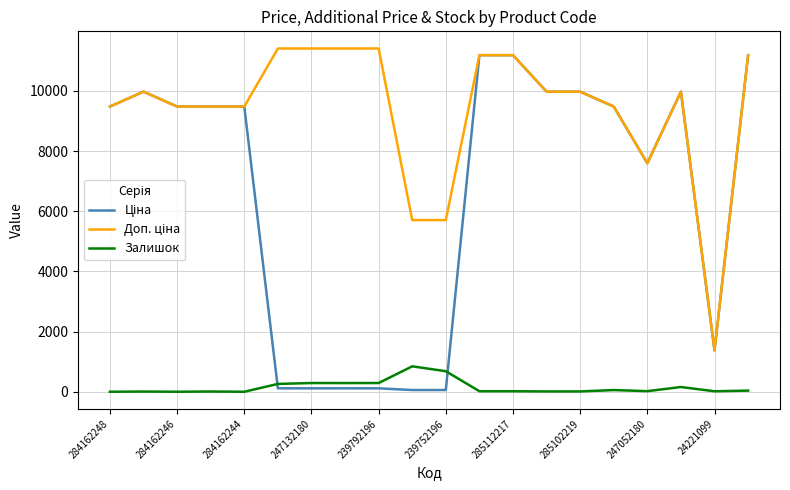

What is the maximum value for Залишок?

845.0